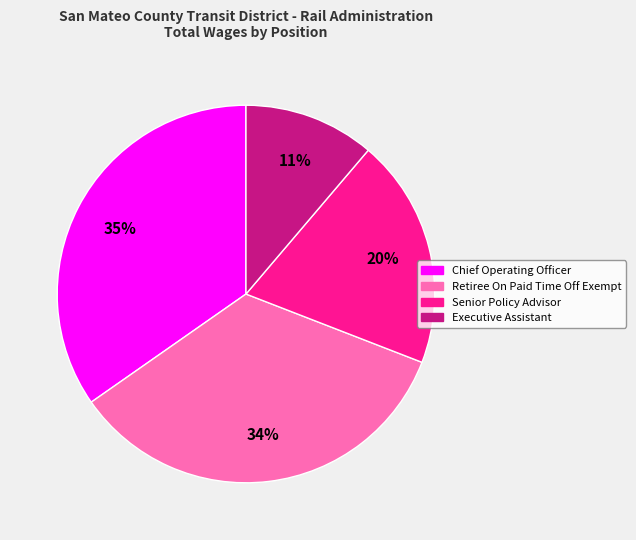

Is the sum of Chief Operating Officer and Executive Assistant greater than half?

No